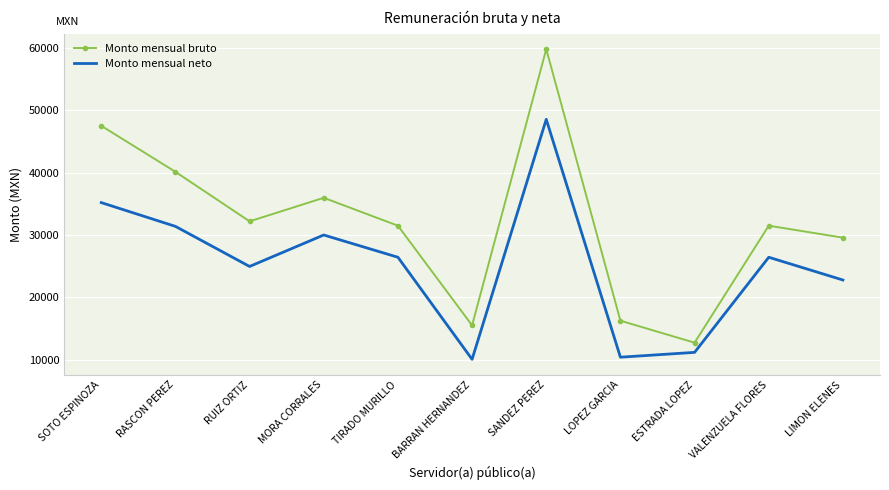

Which series changed the most between RUIZ ORTIZ and BARRAN HERNANDEZ?

Monto mensual bruto